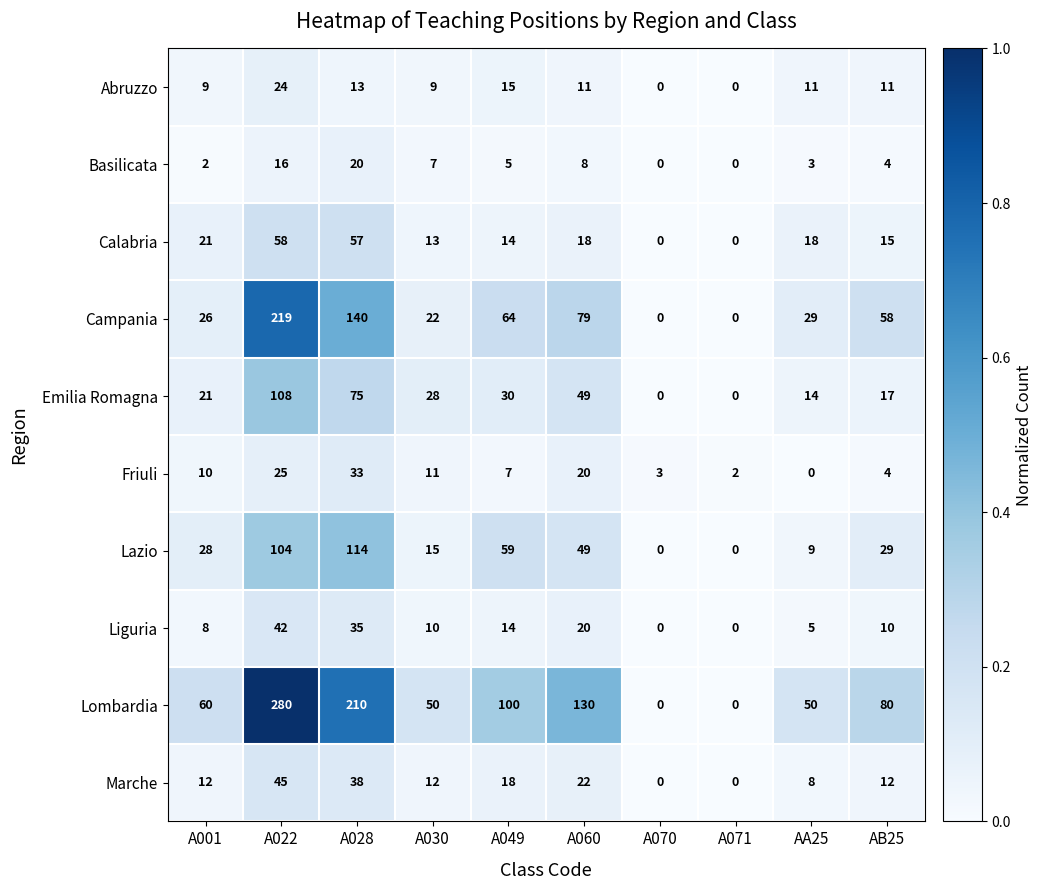

At how many categories does at least one series exceed 0?

10